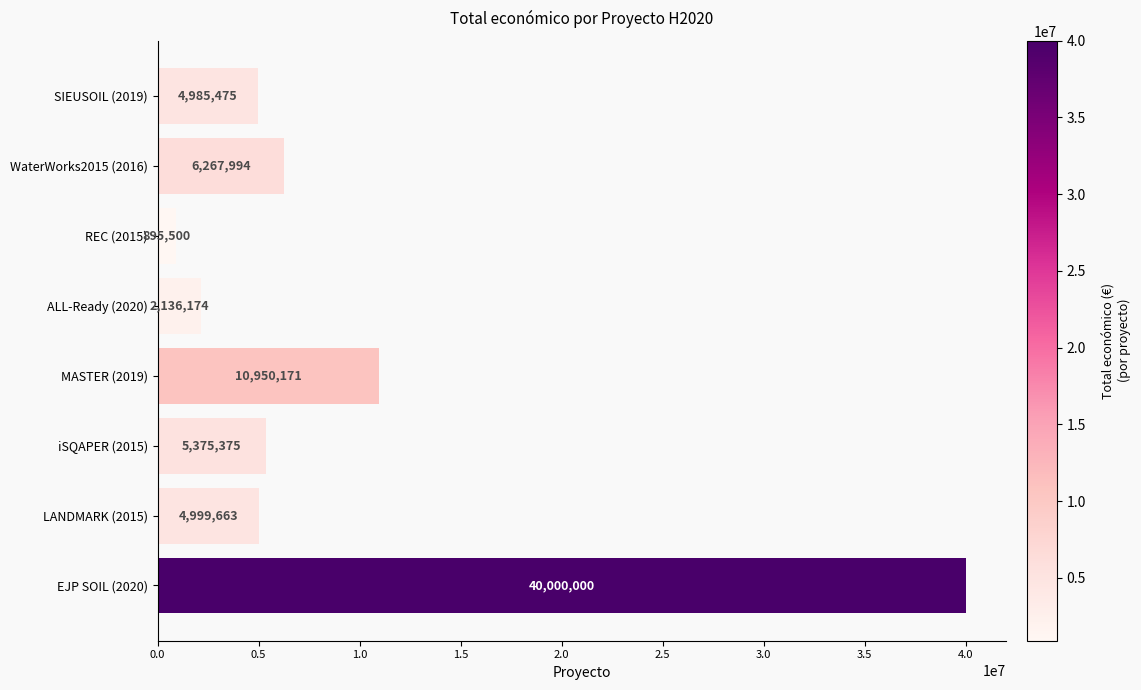

What is the average value?

9451294